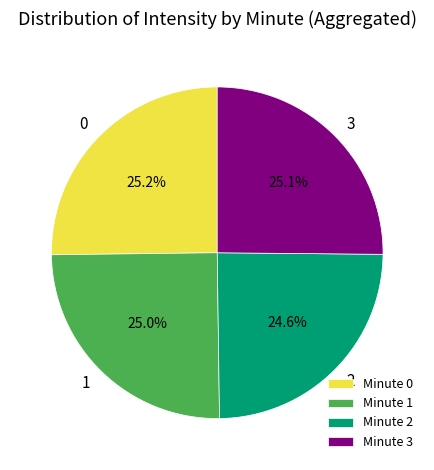

What portion of the pie excludes 0?

74.8%